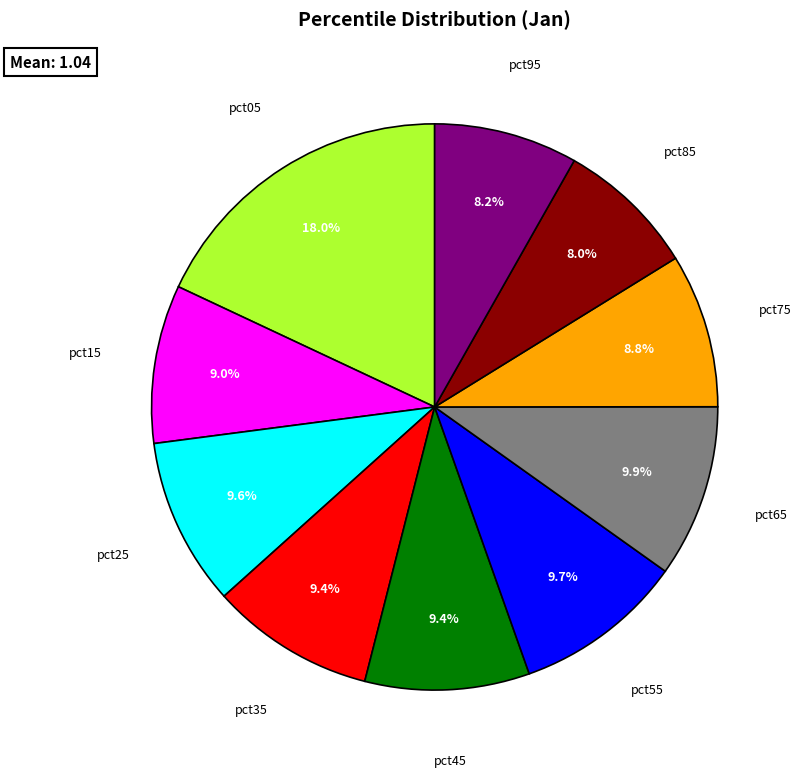

Does any single category account for the majority?

No